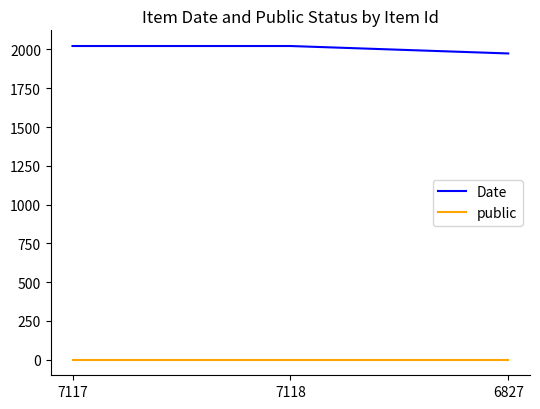

Which series has the largest total across all categories?

Date